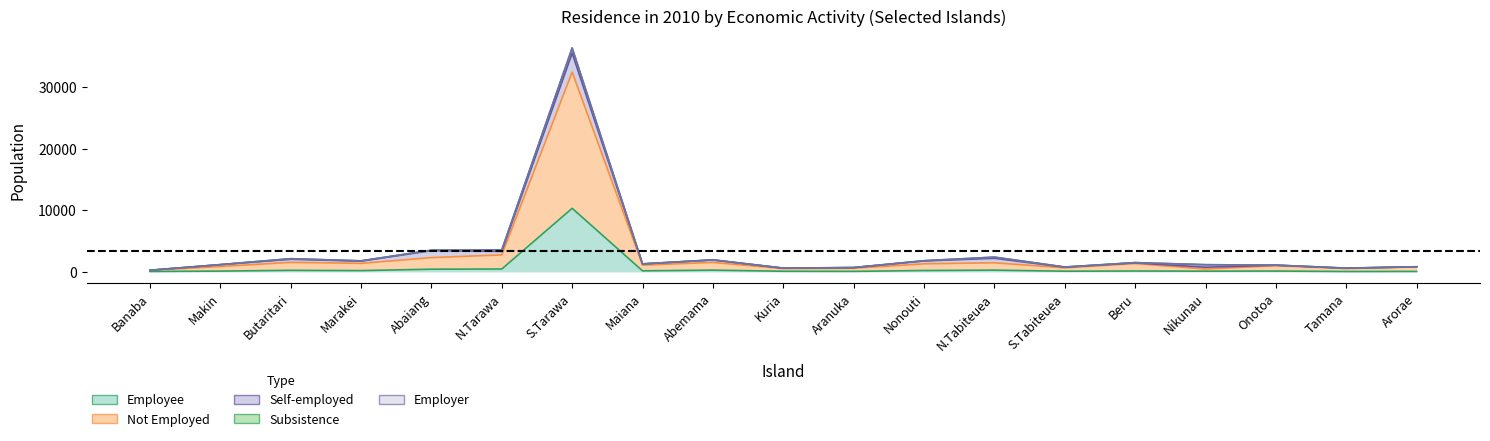

The value of Not Employed at Tamana is 554. True or false?

True